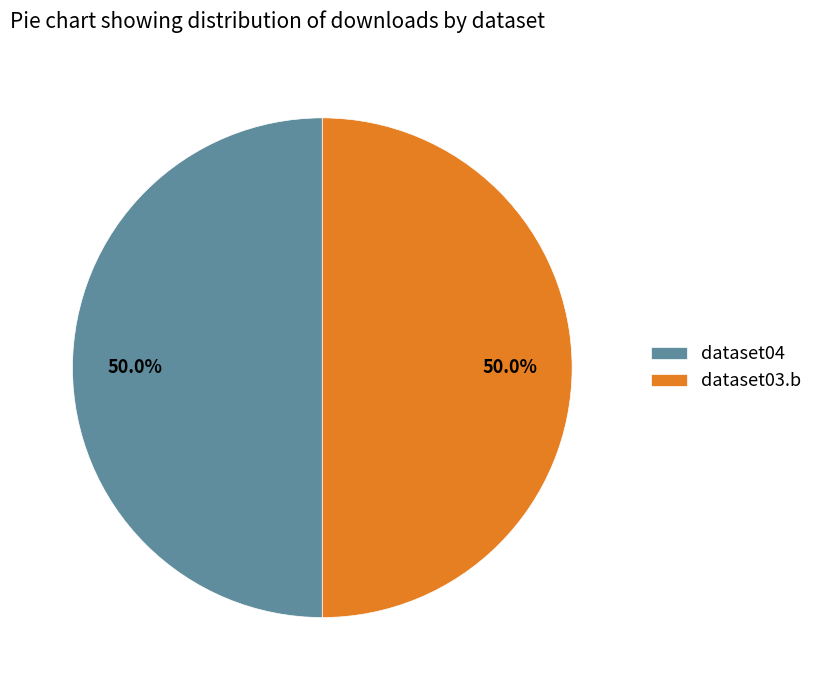

Approximately how many times larger is the value at dataset03.b compared to dataset04?

1.0